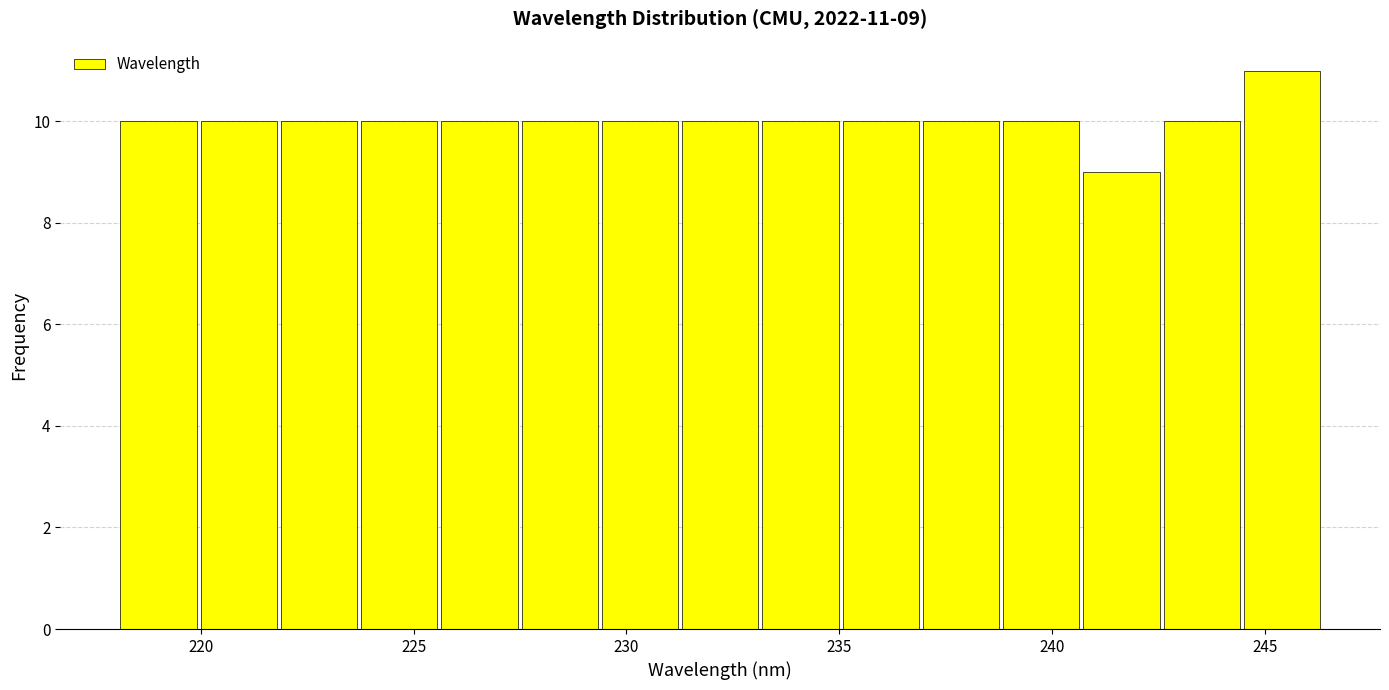

Around what value on the x-axis is the tallest bar? Give the approximate position of its centre, as read against the axis.

245.5